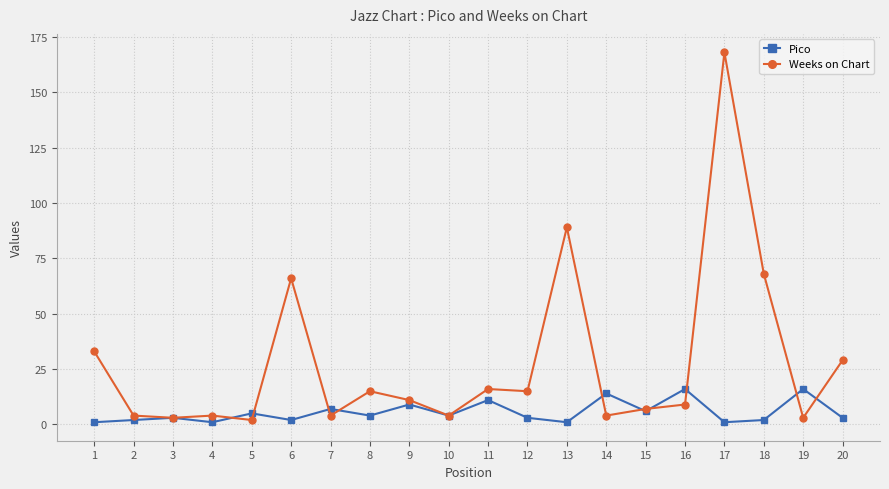

At which category does the chart reach its peak across all series?

17